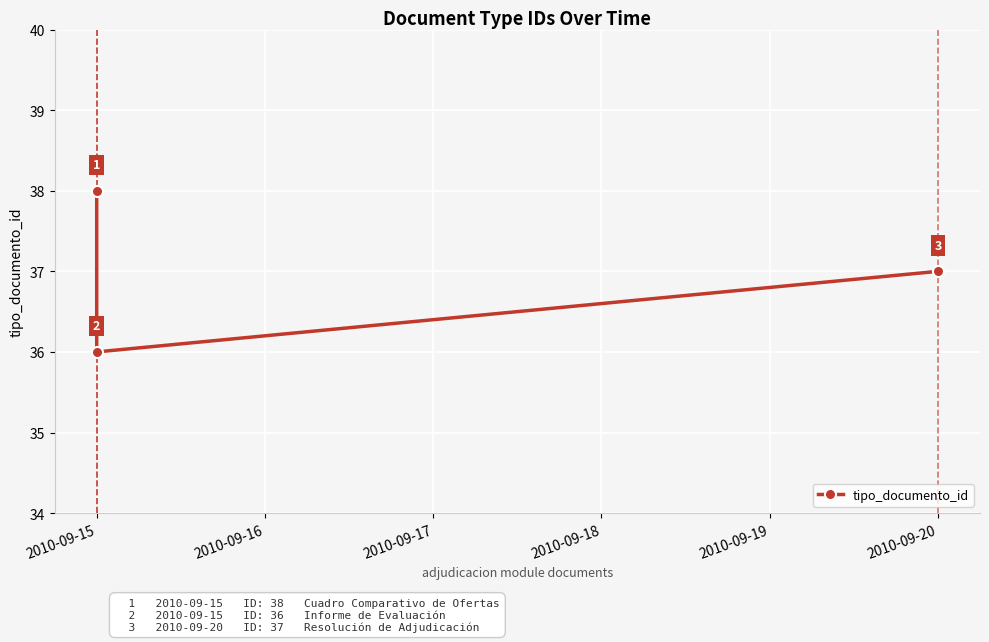

Reading right to left, extract all data points from this chart.

37	36	38